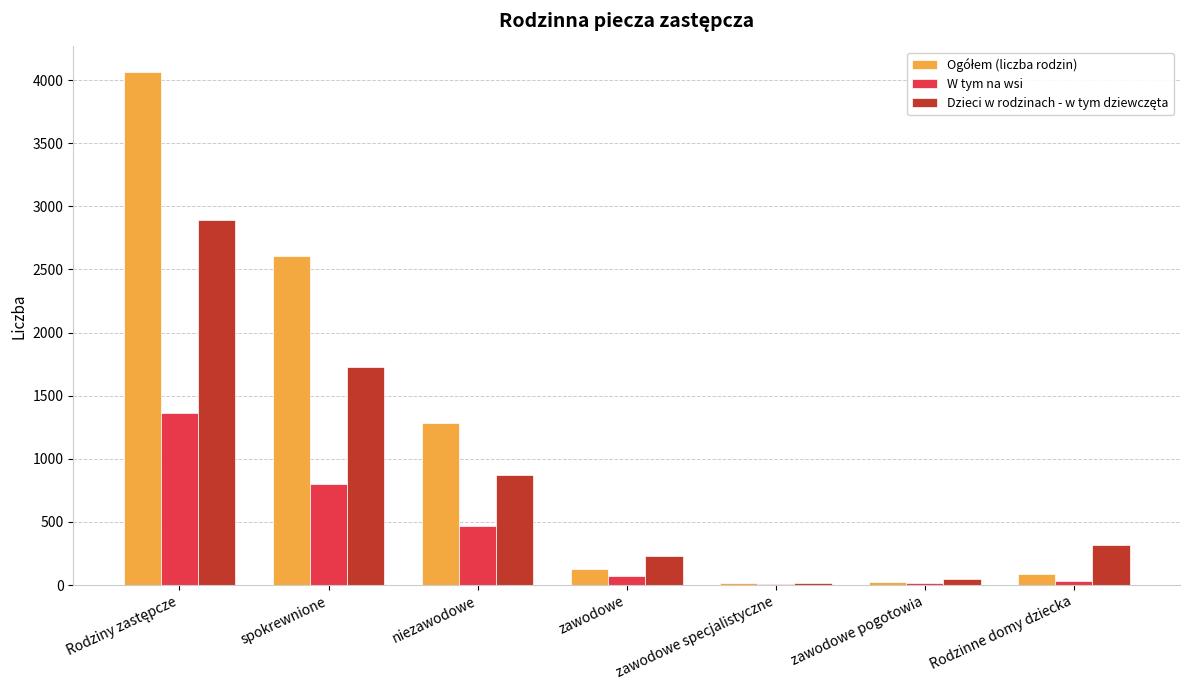

The W tym na wsi series shows 800 at spokrewnione. True or false?

True